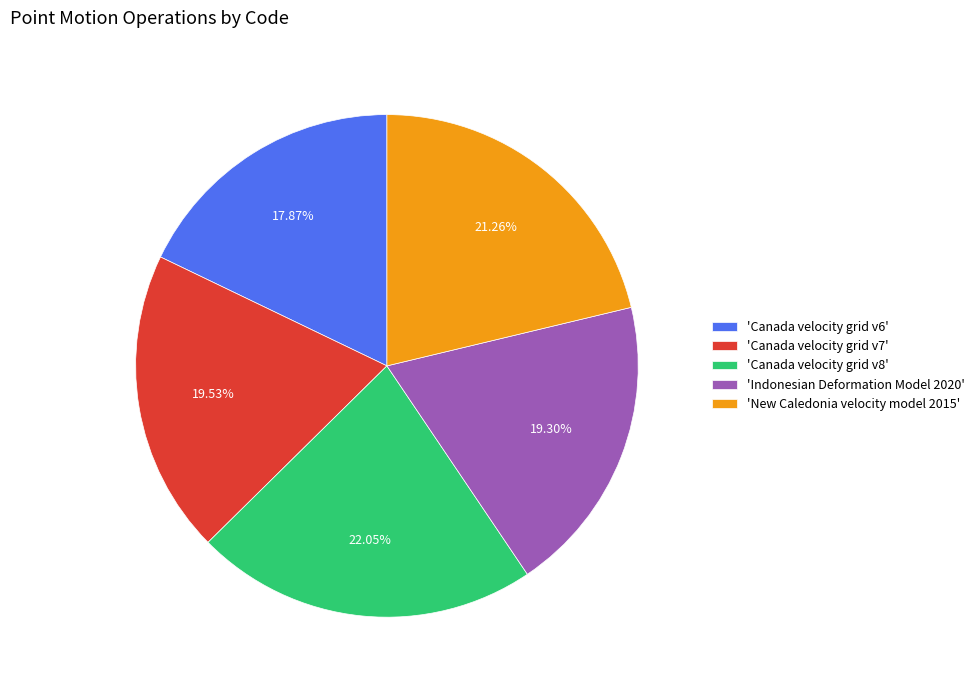

What is the smallest slice in the pie chart?

'Canada velocity grid v6'